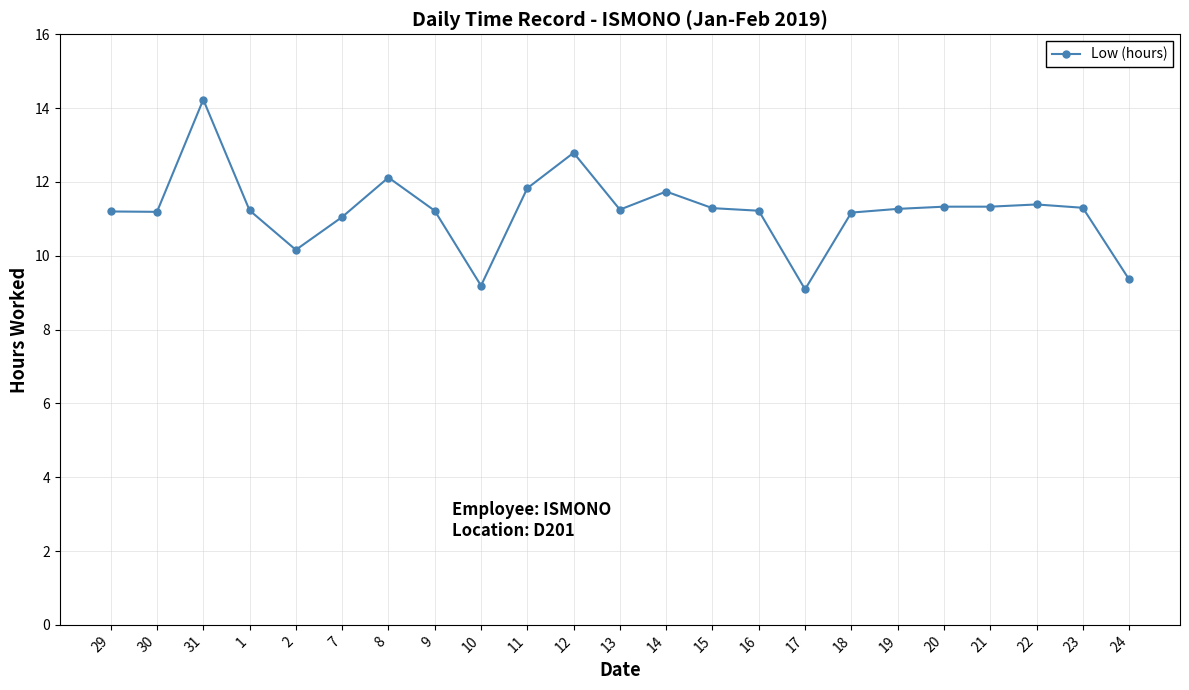

Where is the first local maximum?

31